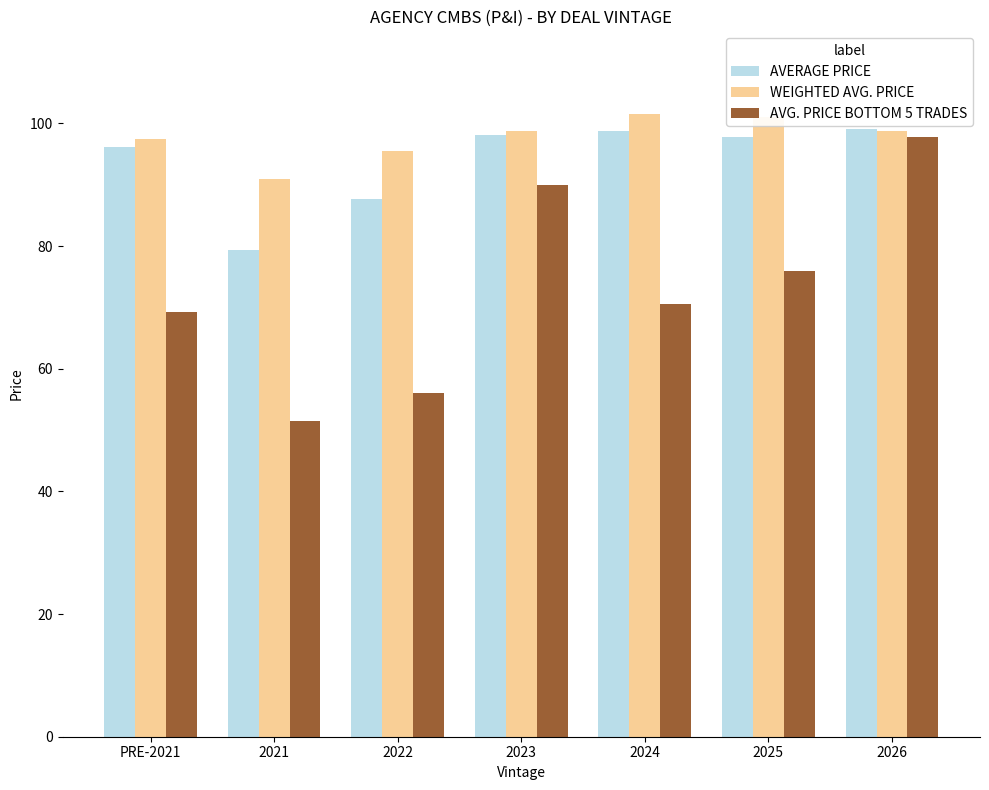

What is the difference between the maximum and minimum values in the WEIGHTED AVG. PRICE series?

10.7